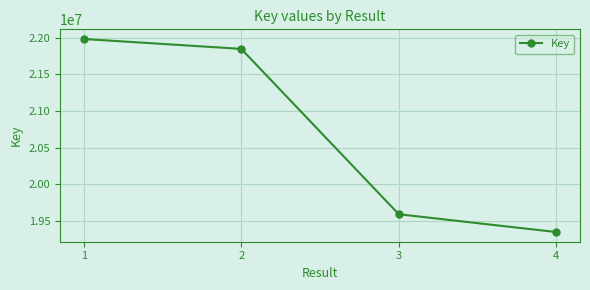

At which label does the data first exceed 21850646?

1